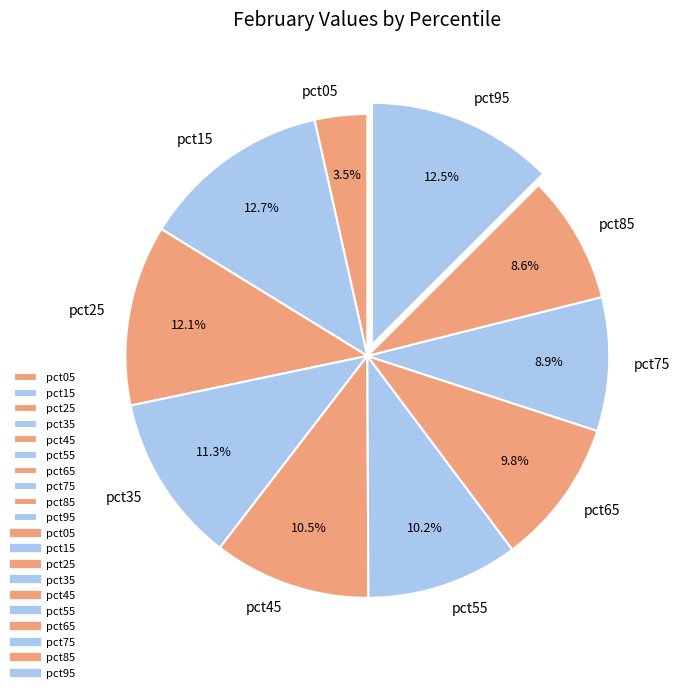

What is the smallest slice in the pie chart?

pct05